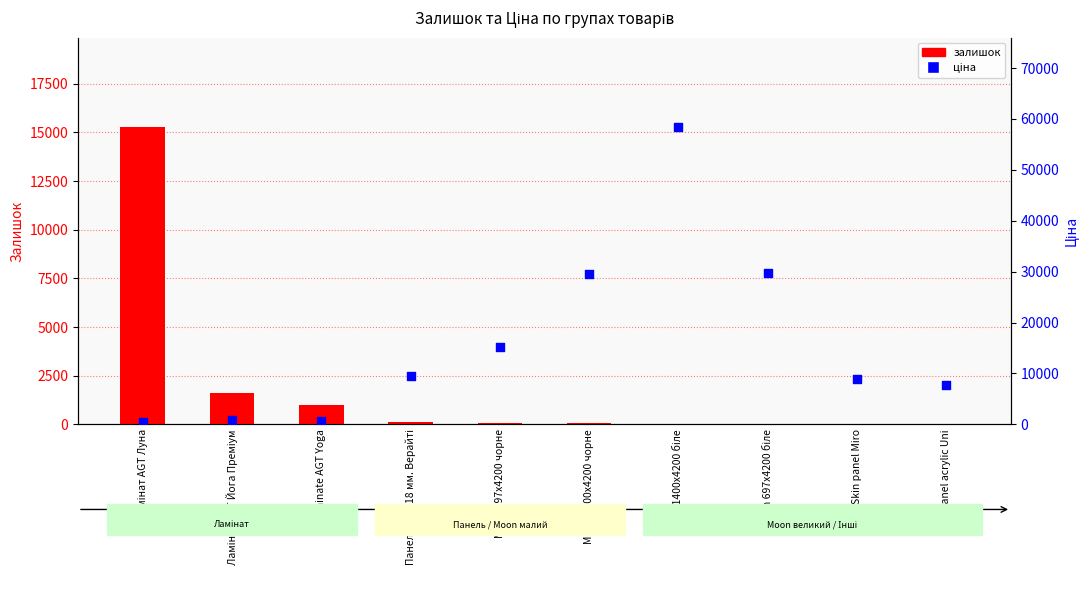

Which series reaches the maximum Y coordinate?

ціна